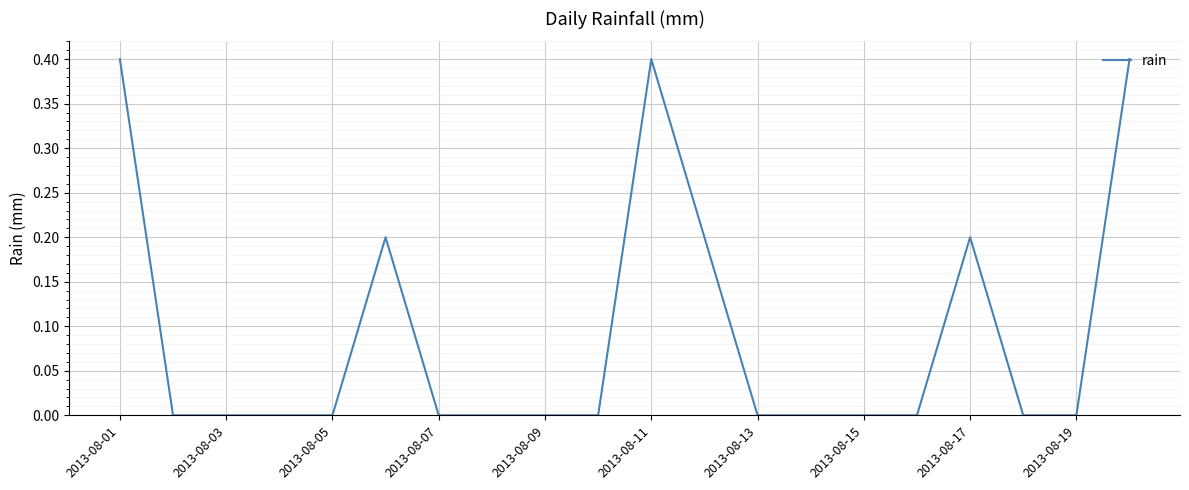

What is the average value?

0.1